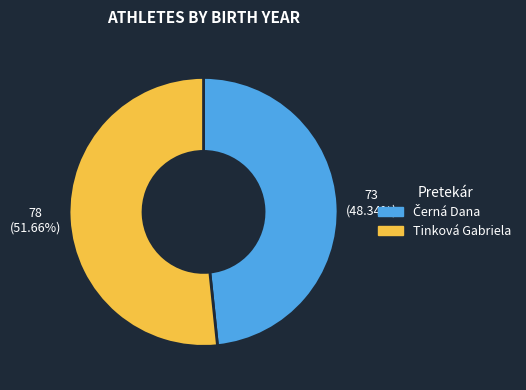

Which slice is the largest?

Tinková Gabriela